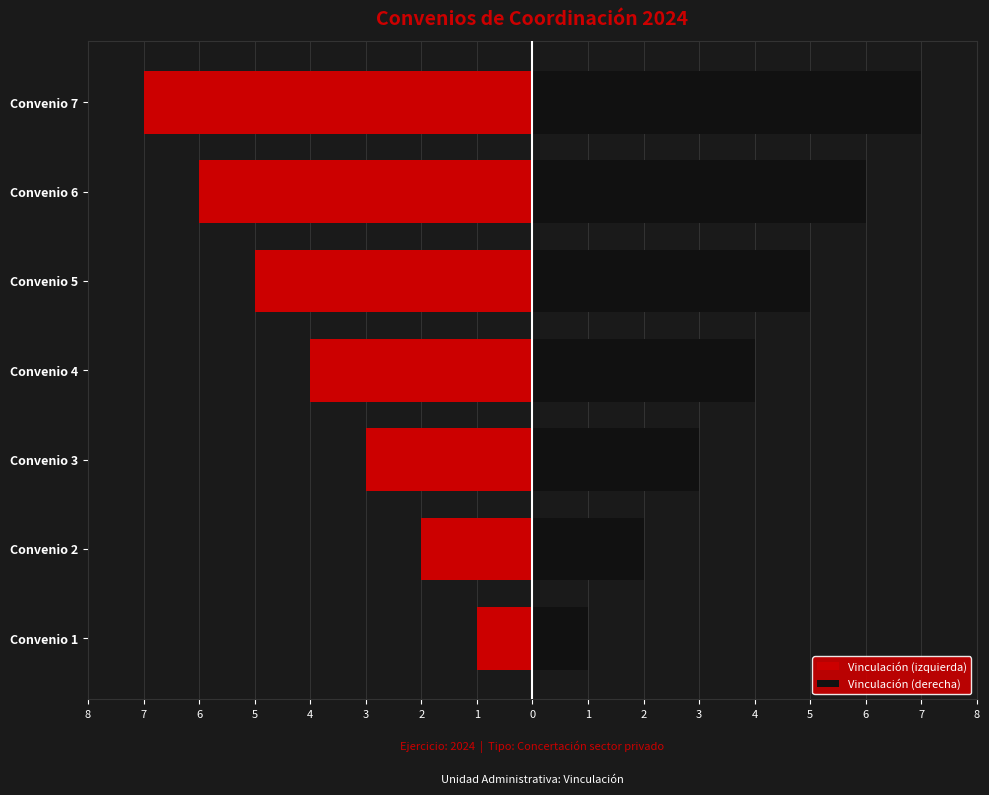

What is the average value of the Vinculación (izquierda) series?

-4